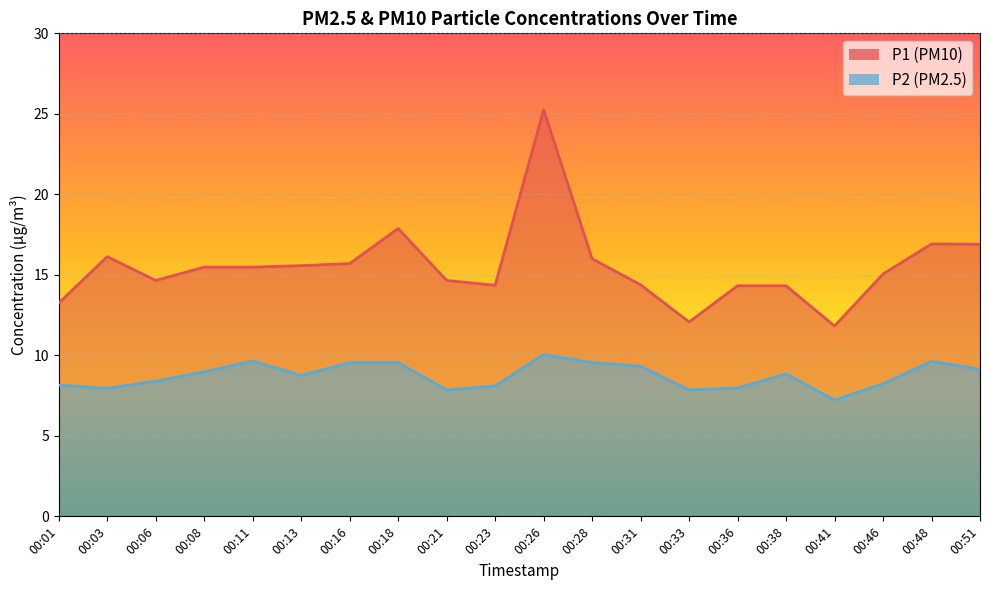

Reading right to left, transcribe all the data shown in this chart.

P1: 16.9	16.9	15.1	11.8	14.3	14.3	12.1	14.4	16.0	25.2	14.3	14.7	17.9	15.7	15.6	15.5	15.5	14.7	16.1	13.2
P2: 9.1	9.6	8.2	7.2	8.8	8.0	7.8	9.3	9.6	10.1	8.1	7.8	9.6	9.6	8.8	9.7	9.0	8.4	8.0	8.2